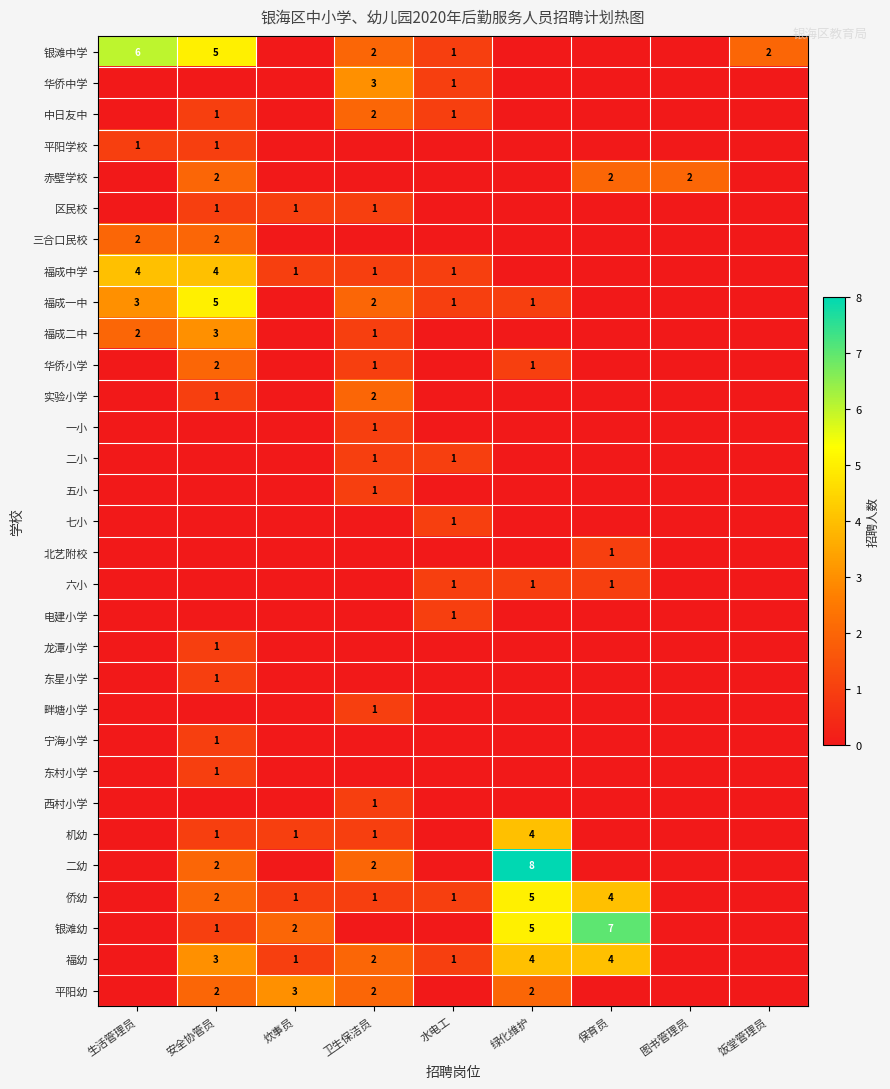

The value of 银滩中学 at 安全协管员 is 3. True or false?

False